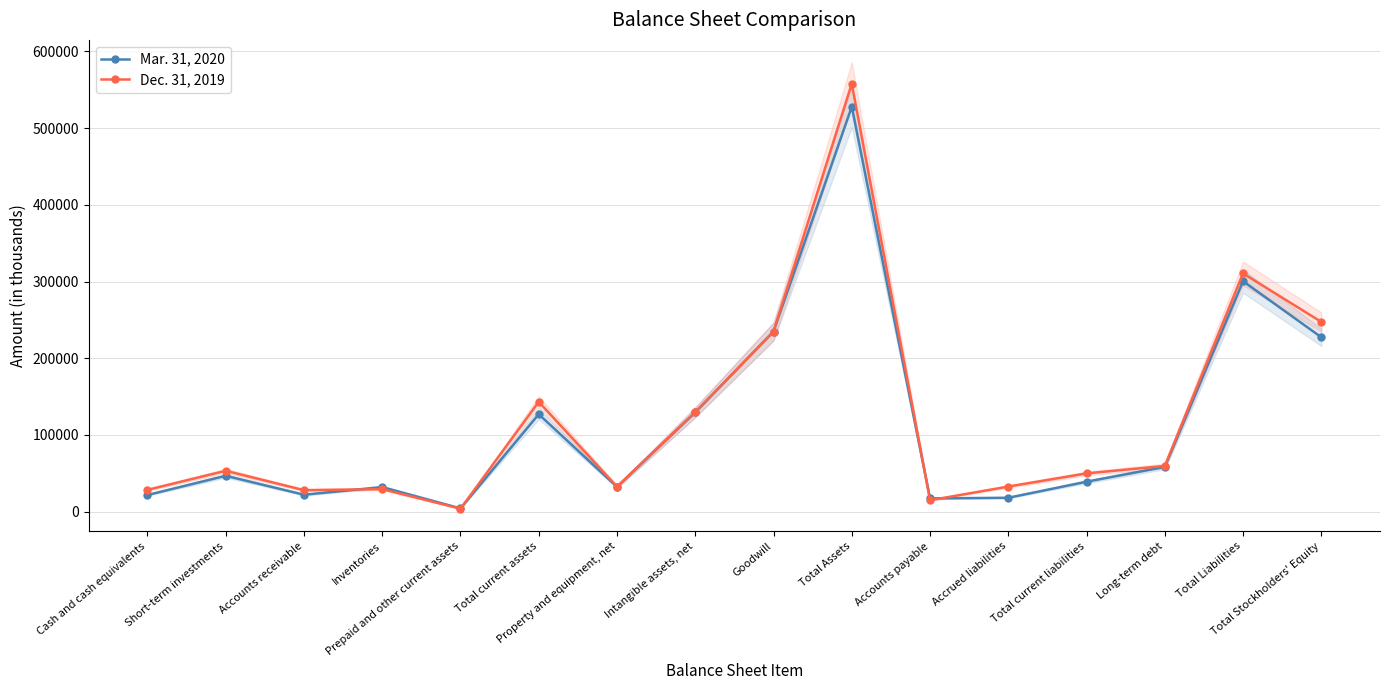

At which label does Dec. 31, 2019 reach its peak?

Total Assets